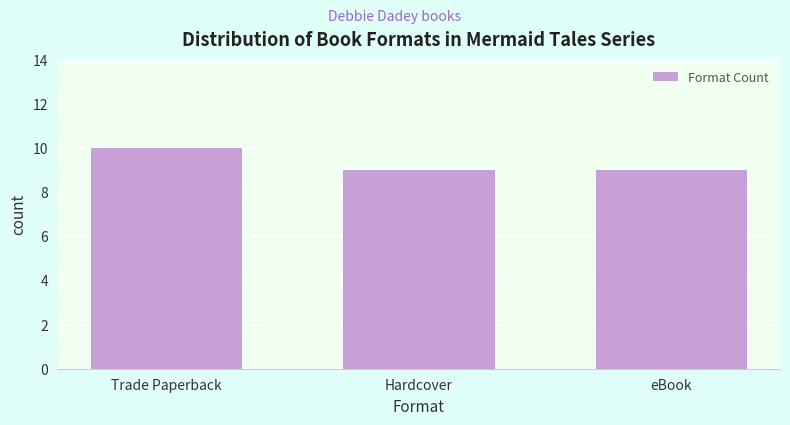

Reading right to left, transcribe all the data shown in this chart.

eBook=9	Hardcover=9	Trade Paperback=10